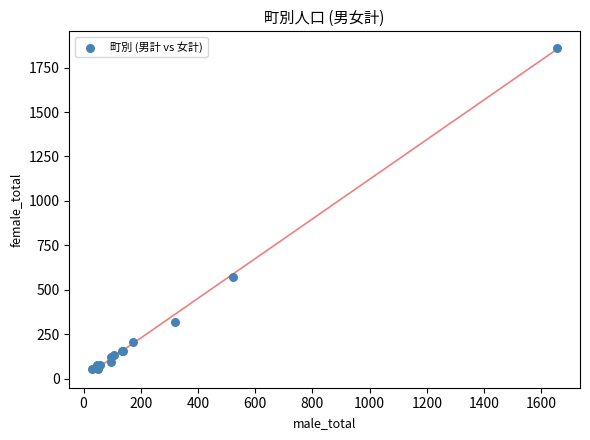

What Y value in the scatter plot is closest to 957?

573